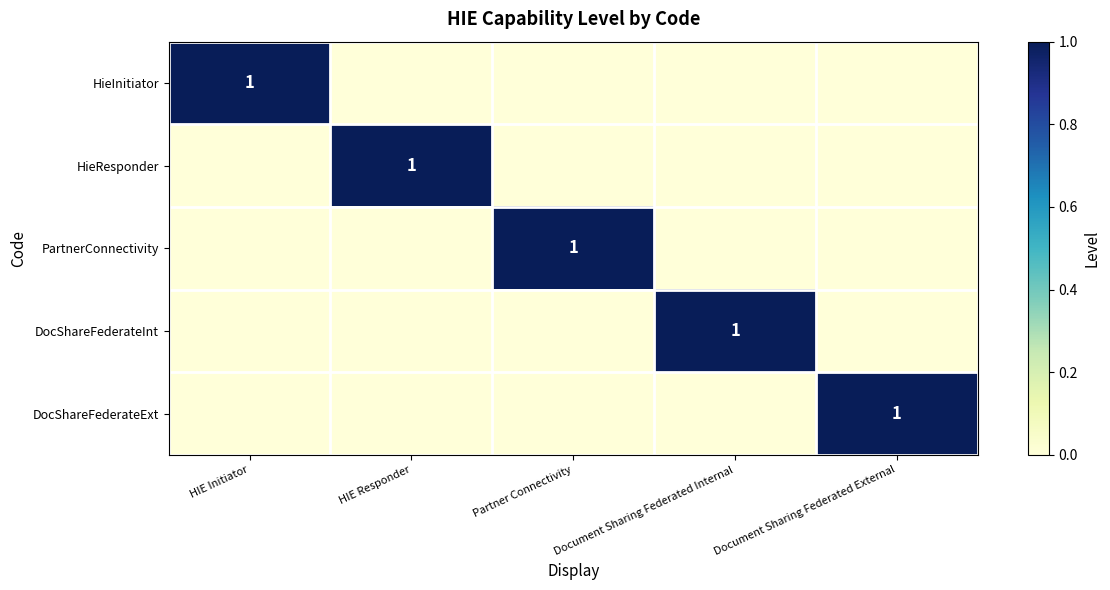

Which has a higher value, HIE Responder or HIE Initiator?

HIE Initiator